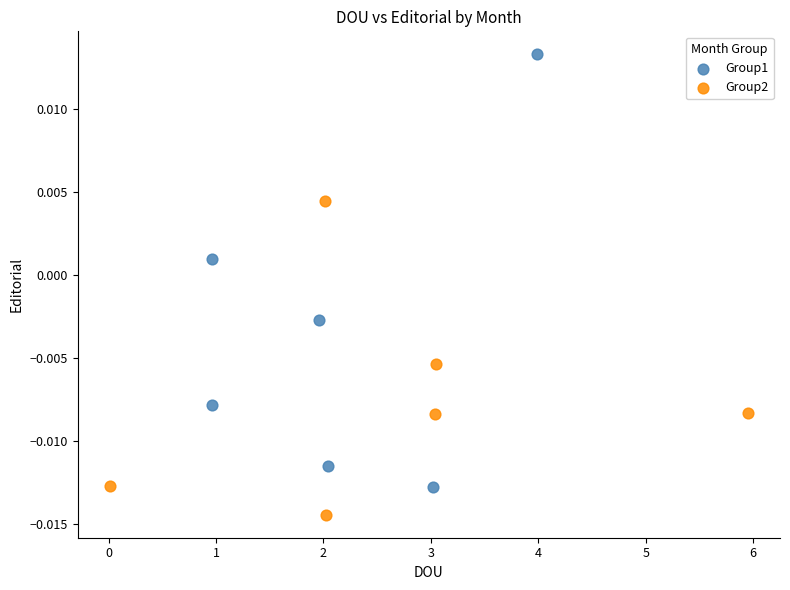

What are all the series names shown in the legend?

Group1, Group2